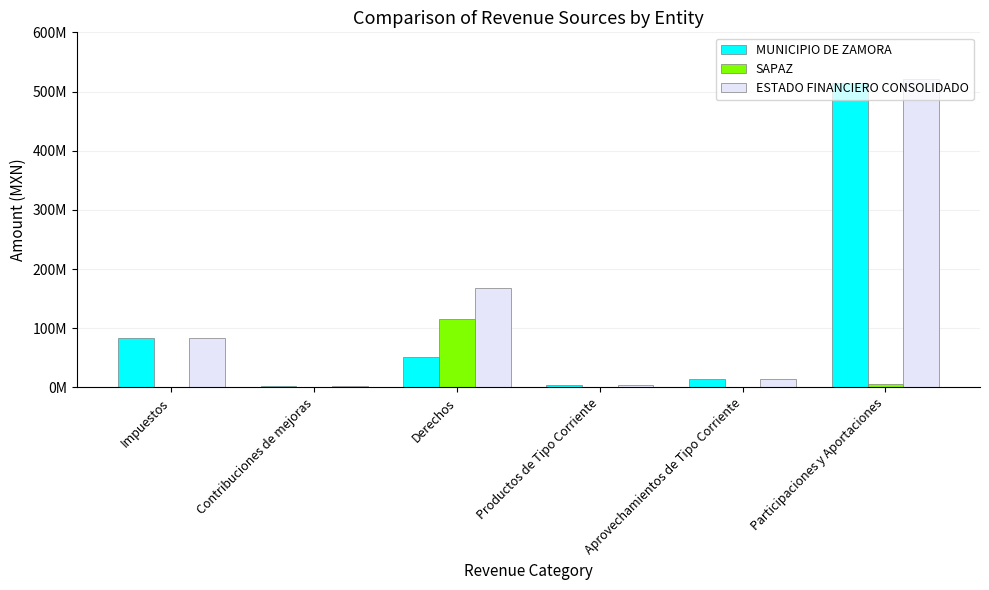

True or false: ESTADO FINANCIERO CONSOLIDADO has a value of 990081.8 at Contribuciones de mejoras.

False